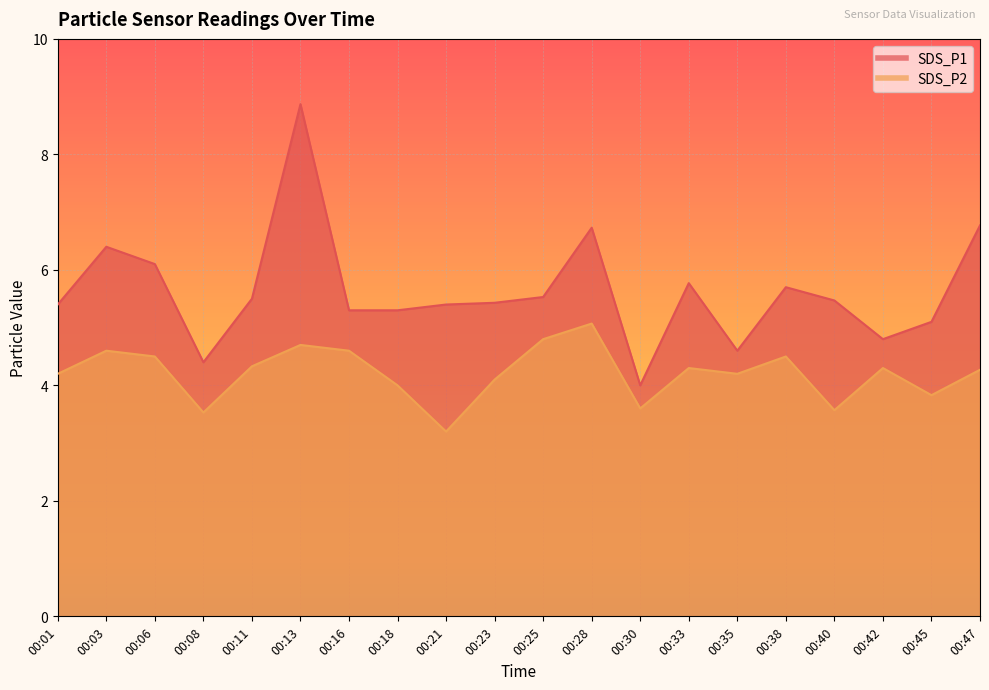

Rank the series at 00:47 from lowest to highest value.

SDS_P2, SDS_P1